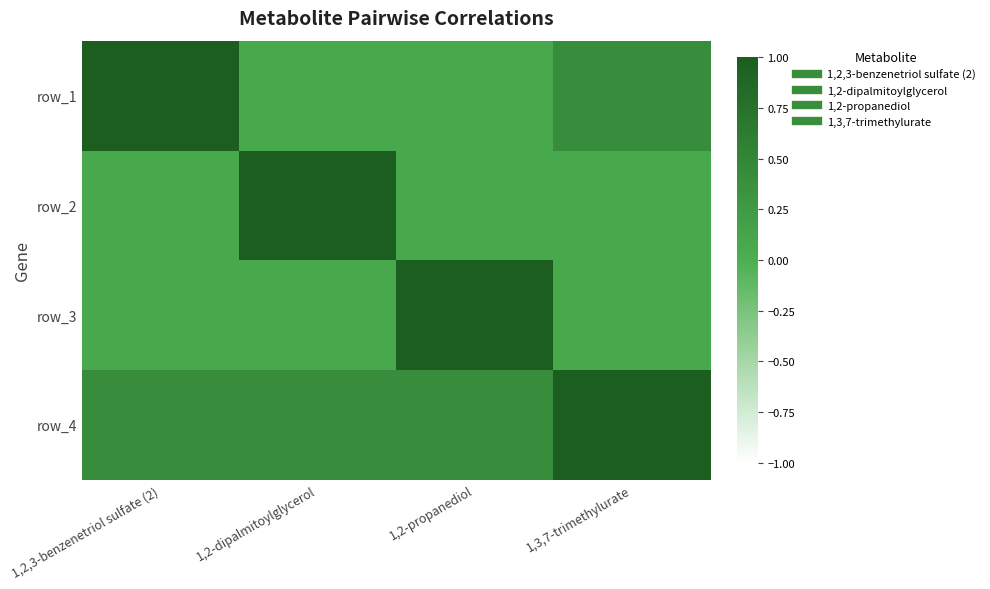

What is the total value across all series at 1,3,7-trimethylurate?

1.5